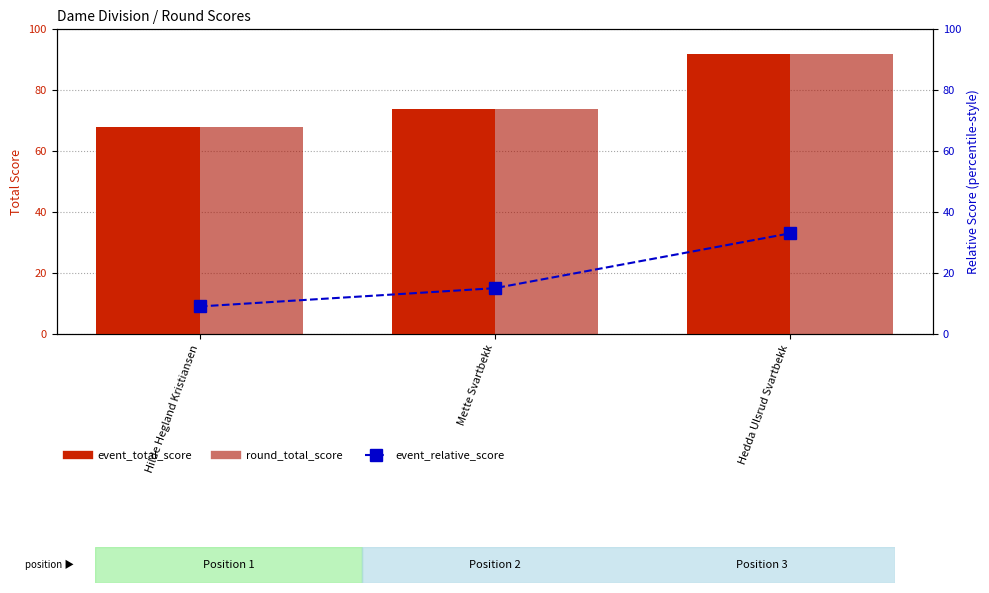

What is the label of the 2nd bar from the left?

Mette Svartbekk